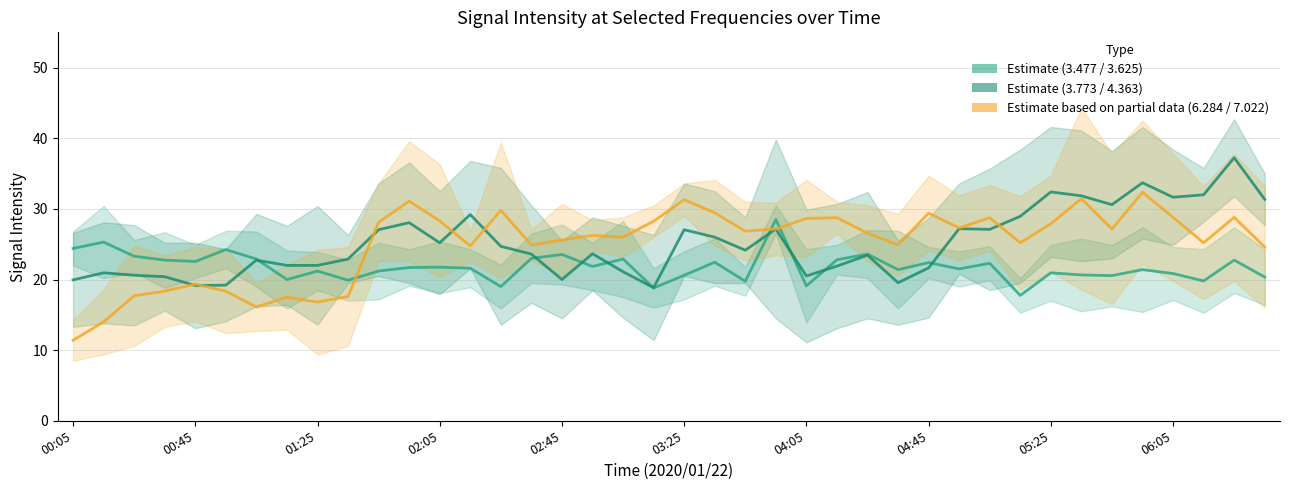

Does the chart display data point markers on the line(s)?

No